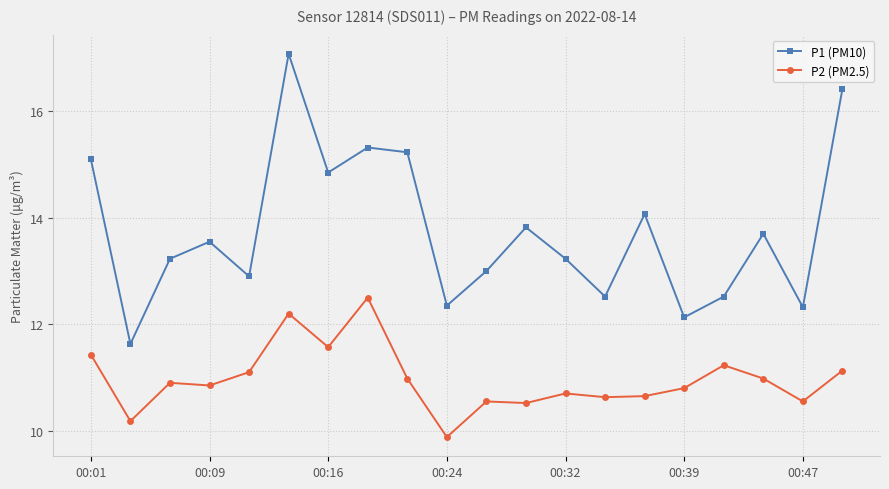

List the series in order of their overall mean, highest first.

P1 (PM10), P2 (PM2.5)